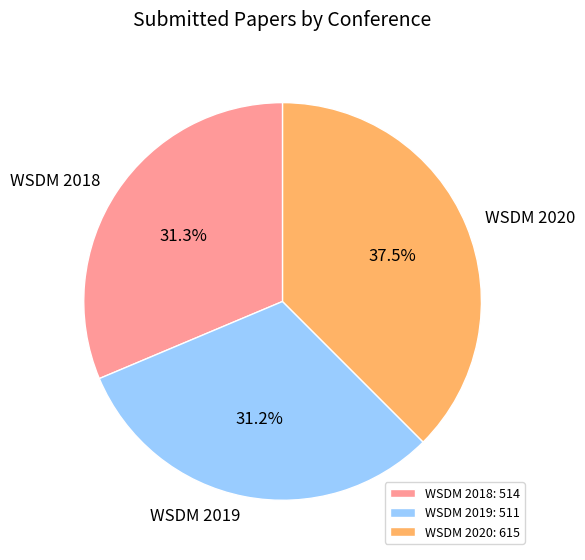

Is it true that WSDM 2018 is 31% of the pie?

True